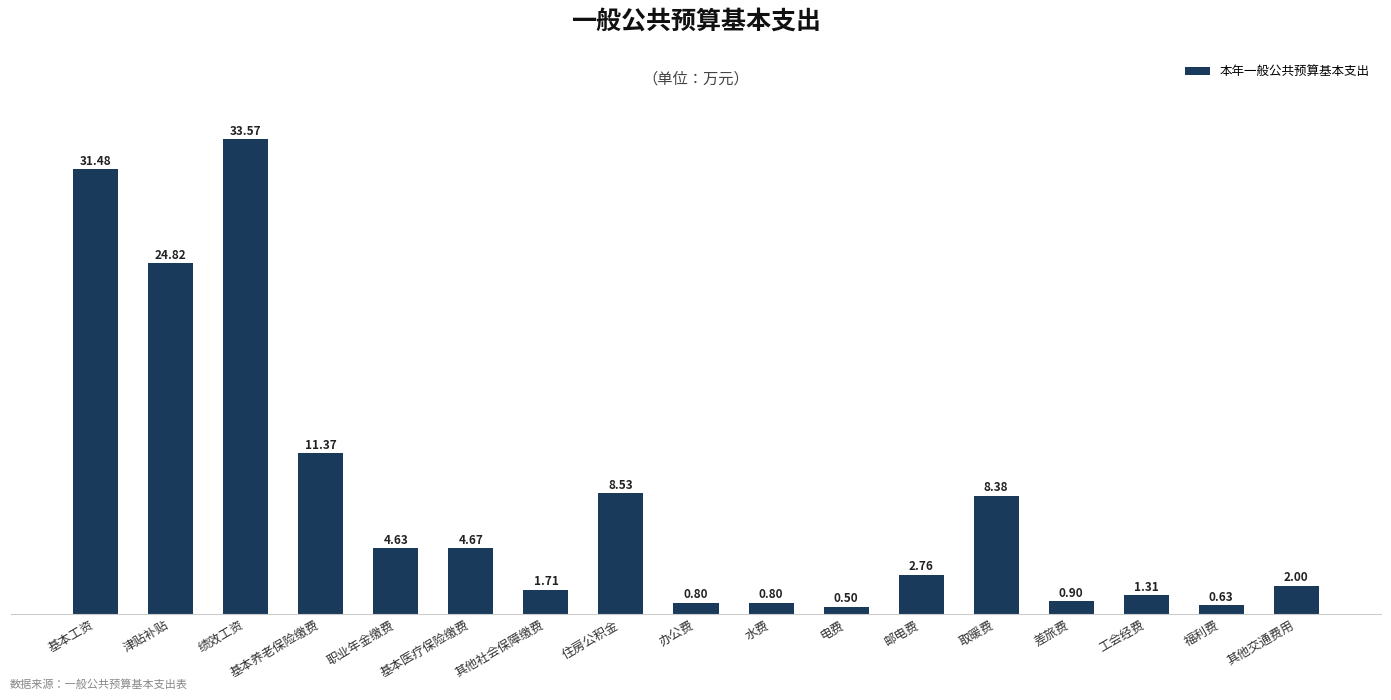

At which label is the value closest to 17?

基本养老保险缴费